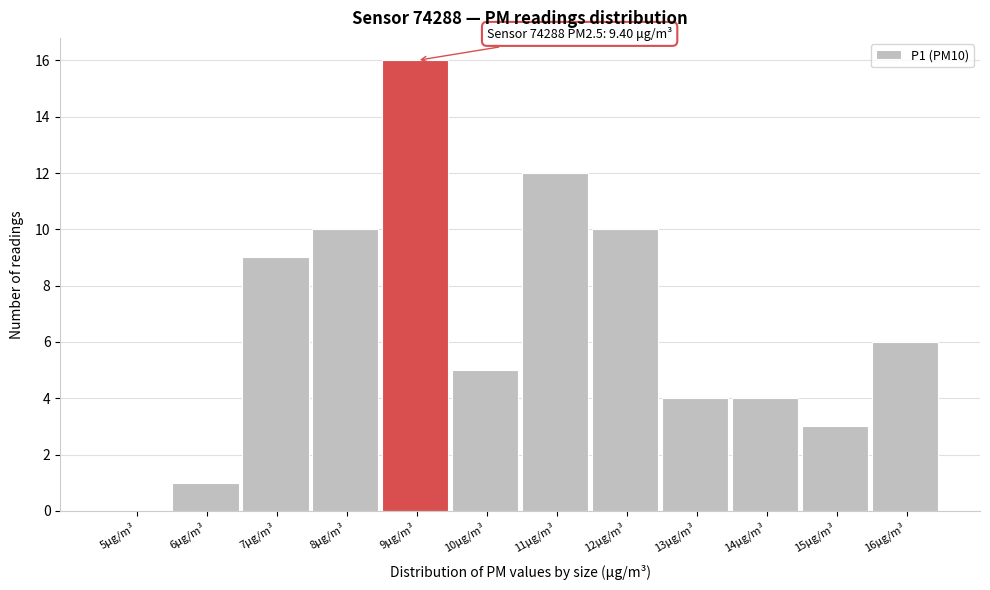

Reading left to right, transcribe all the data shown in this chart.

5μg/m³=0	6μg/m³=1	7μg/m³=9	8μg/m³=10	9μg/m³=16	10μg/m³=5	11μg/m³=12	12μg/m³=10	13μg/m³=4	14μg/m³=4	15μg/m³=3	16μg/m³=6